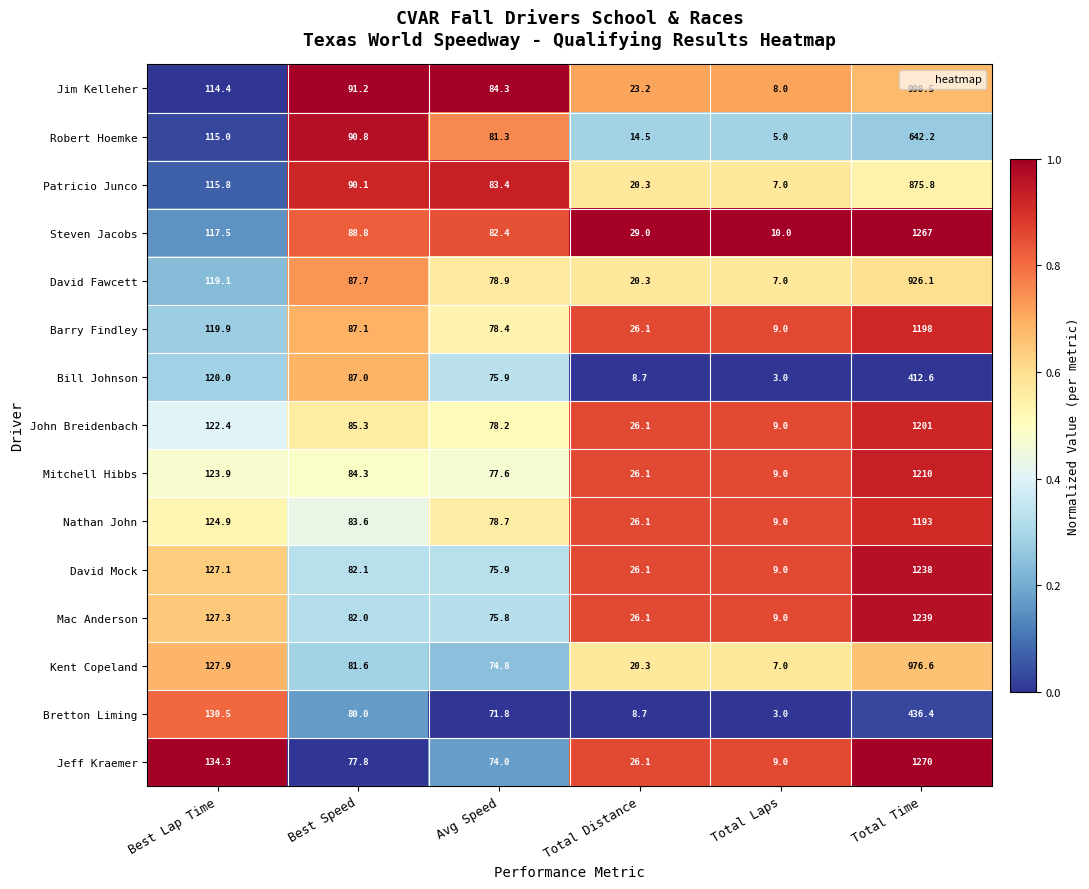

What is the maximum value for David Mock?

1238.0